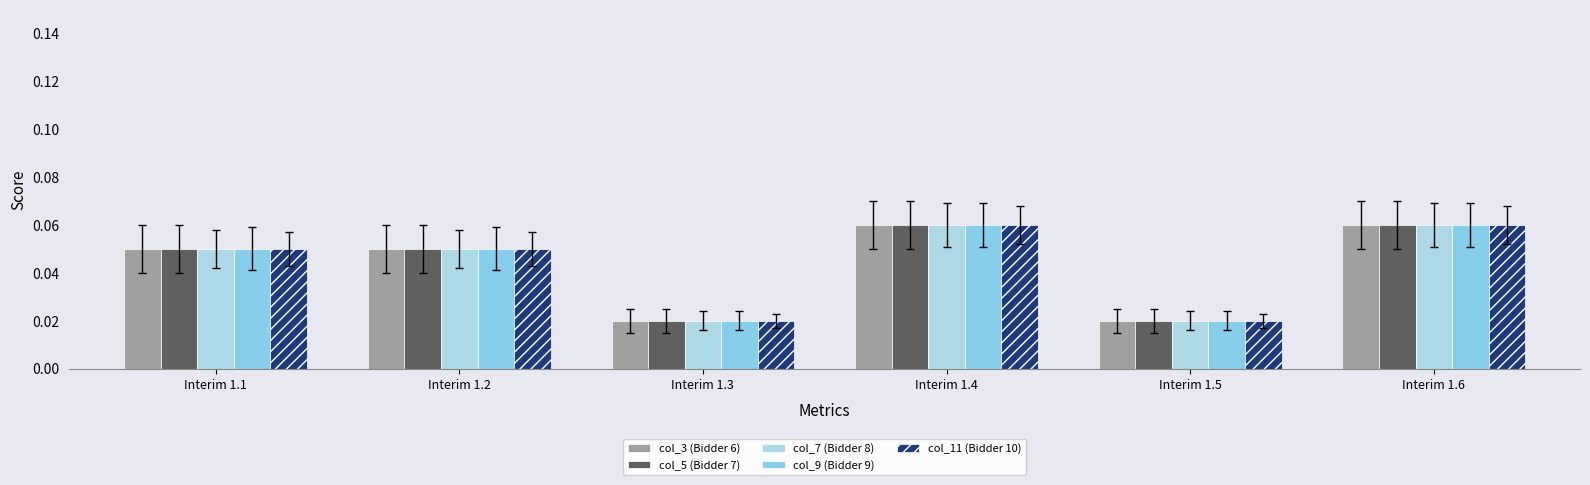

Between Interim 1.1 and Interim 1.2, which series saw the biggest shift?

col_3 (Bidder 6)